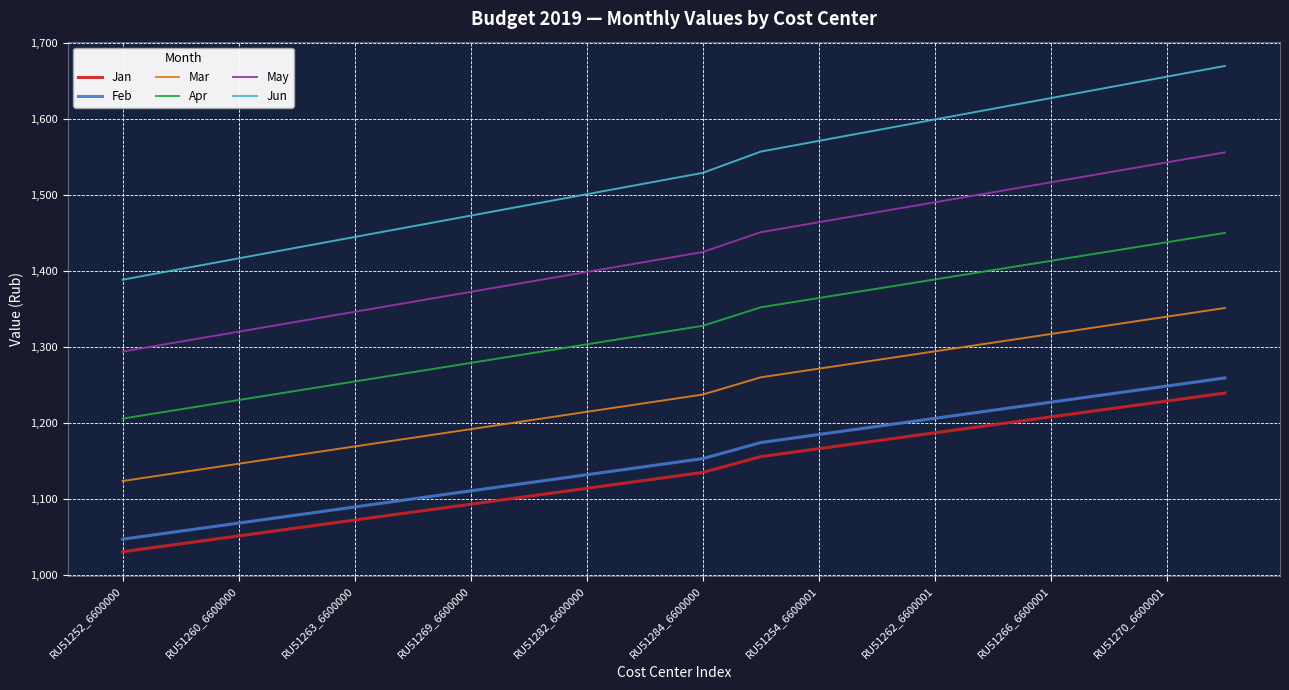

What is the greatest value displayed?

1669.7